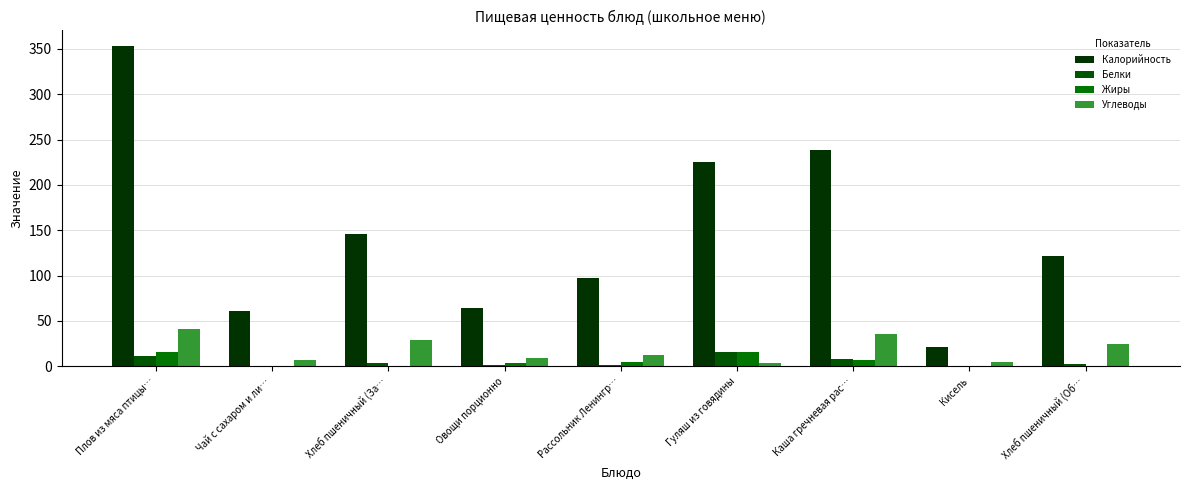

Which series has the largest range (max minus min)?

Калорийность